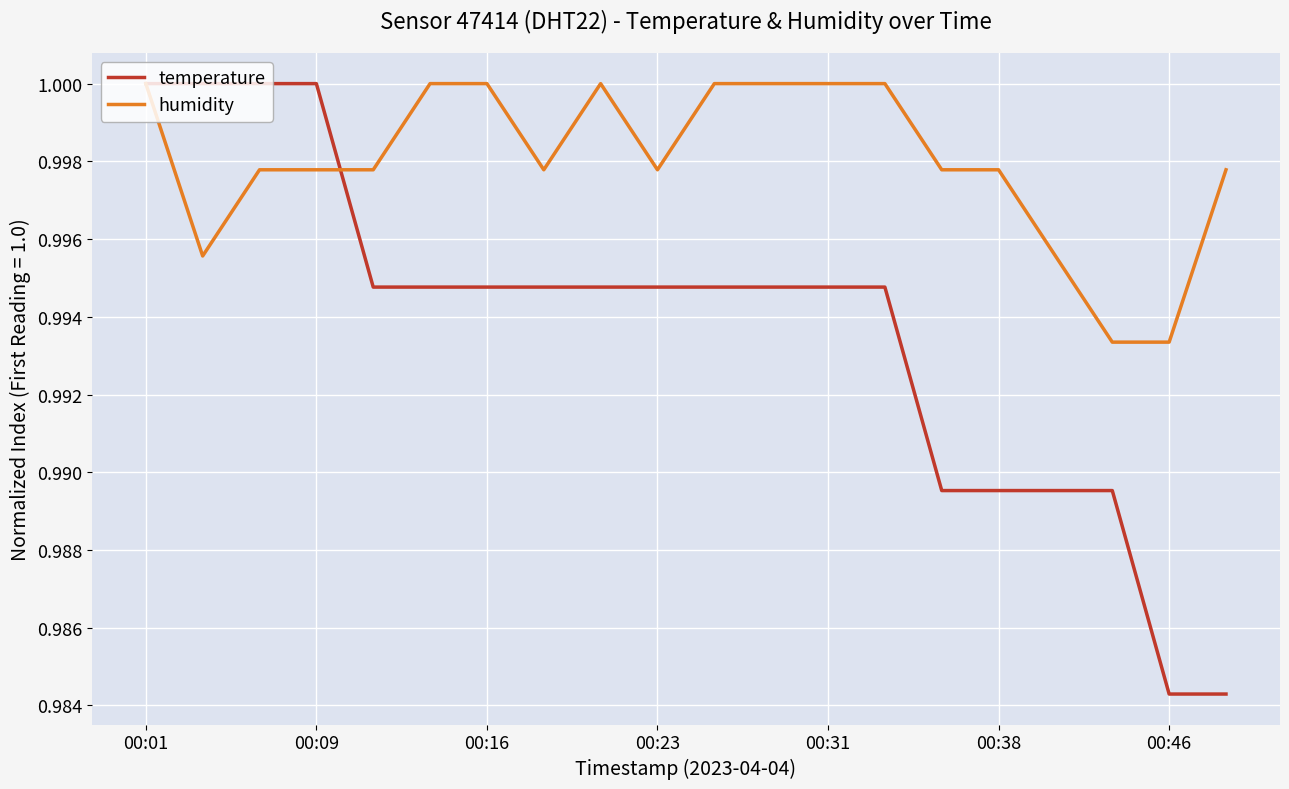

Which series has the largest total across all categories?

humidity